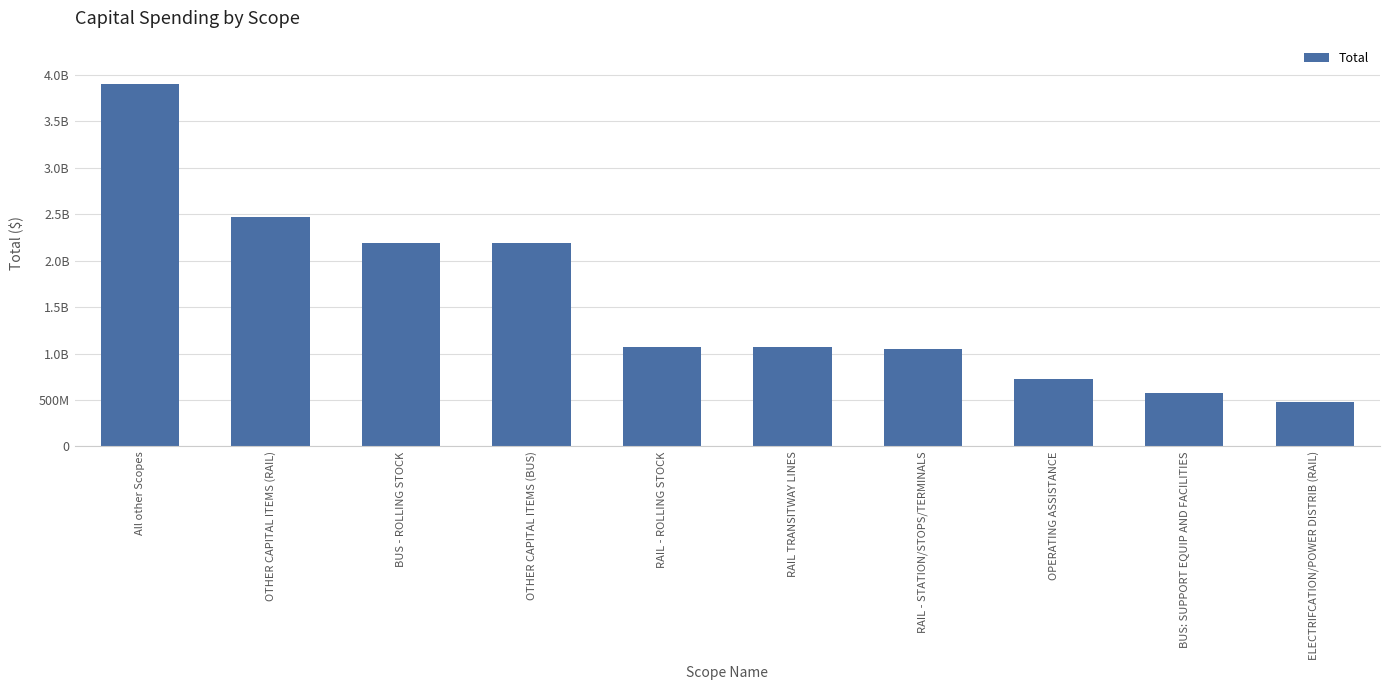

Where does the data first go above 1070392317?

All other Scopes